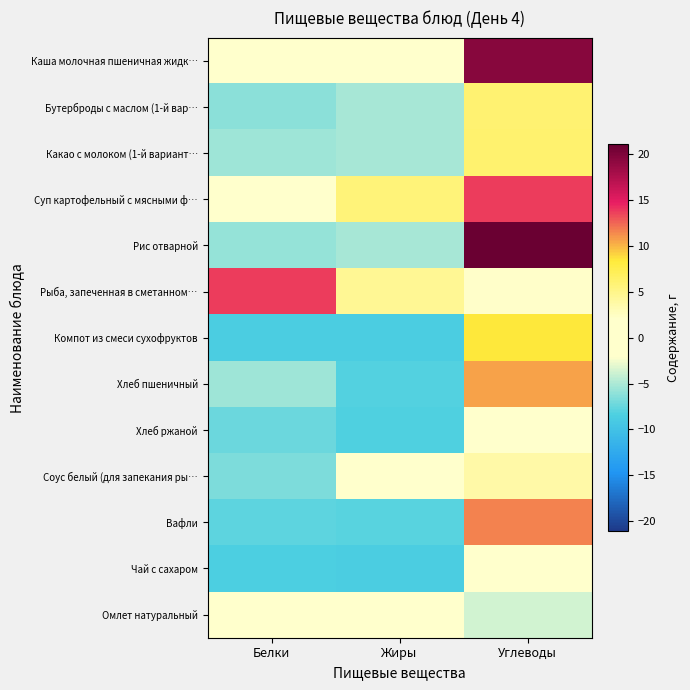

At Белки, list the series in order from smallest to largest.

Компот из смеси сухофруктов, Чай с сахаром, Вафли, Хлеб ржаной, Соус белый (для запекания ры…, Бутерброды с маслом (1-й вар…, Рис отварной, Какао с молоком (1-й вариант…, Хлеб пшеничный, Каша молочная пшеничная жидк…, Суп картофельный с мясными ф…, Омлет натуральный, Рыба, запеченная в сметанном…